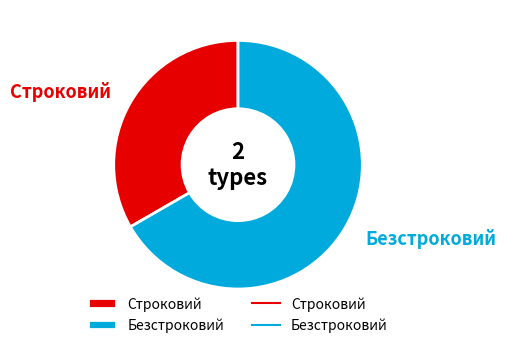

How many slices are in this pie chart?

2